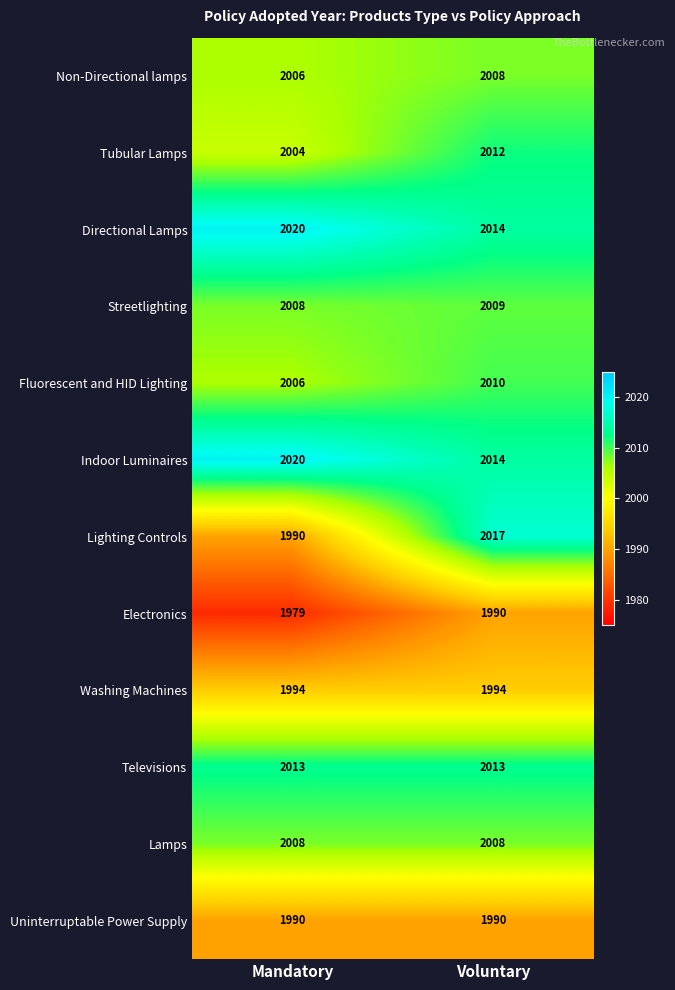

What is the total value across all series at Mandatory?

24038